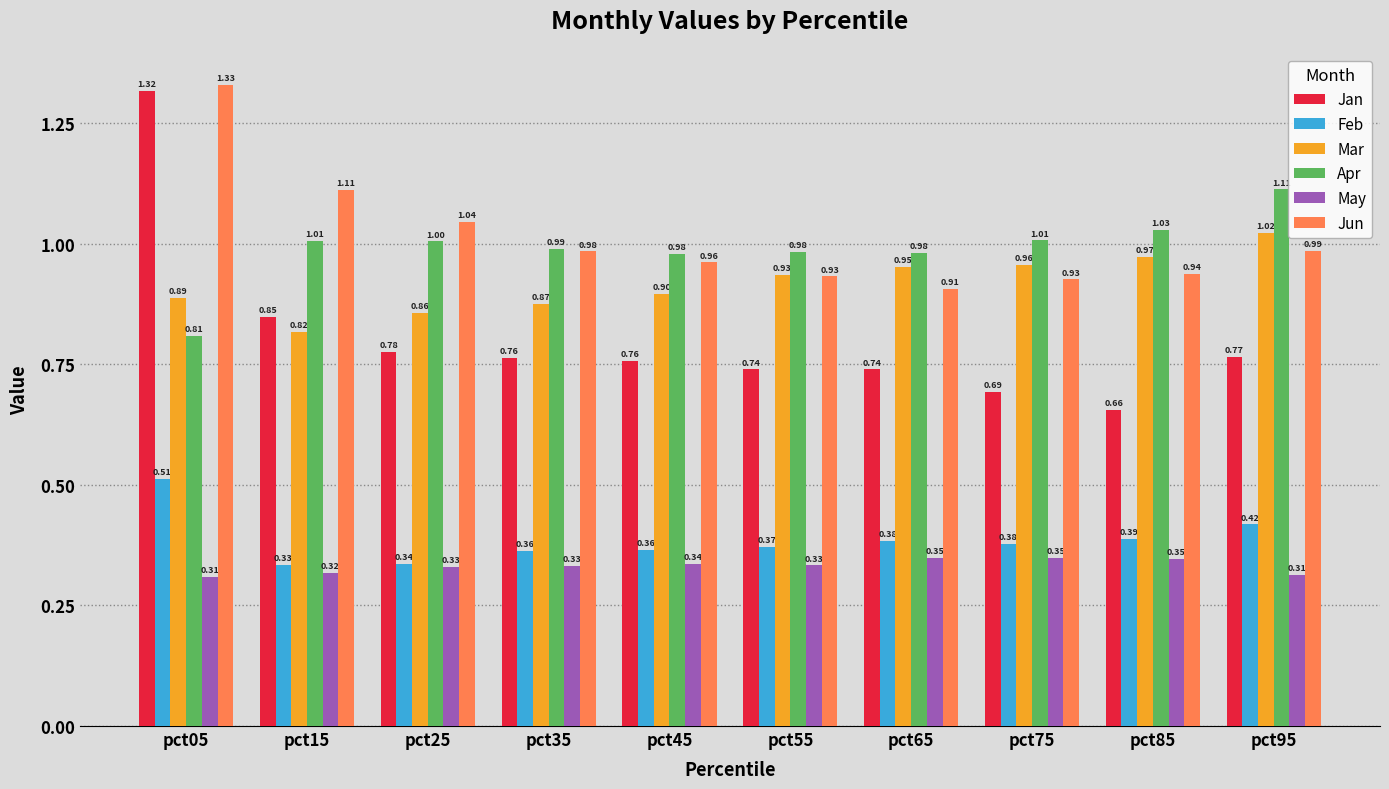

Rank the series at pct25 from highest to lowest value.

Jun, Apr, Mar, Jan, Feb, May